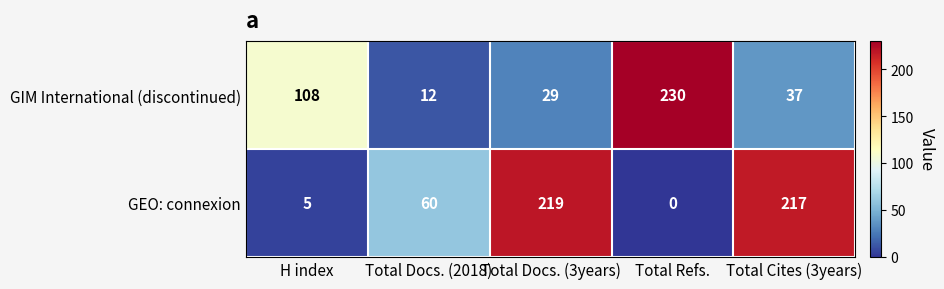

What is the total value across all series at Total Cites (3years)?

254